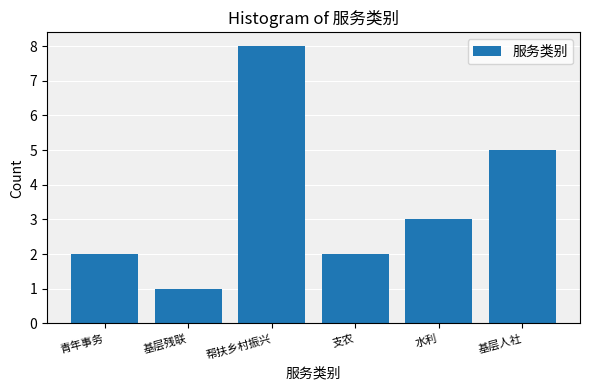

Reading left to right, what are all the values shown in this chart?

2	1	8	2	3	5